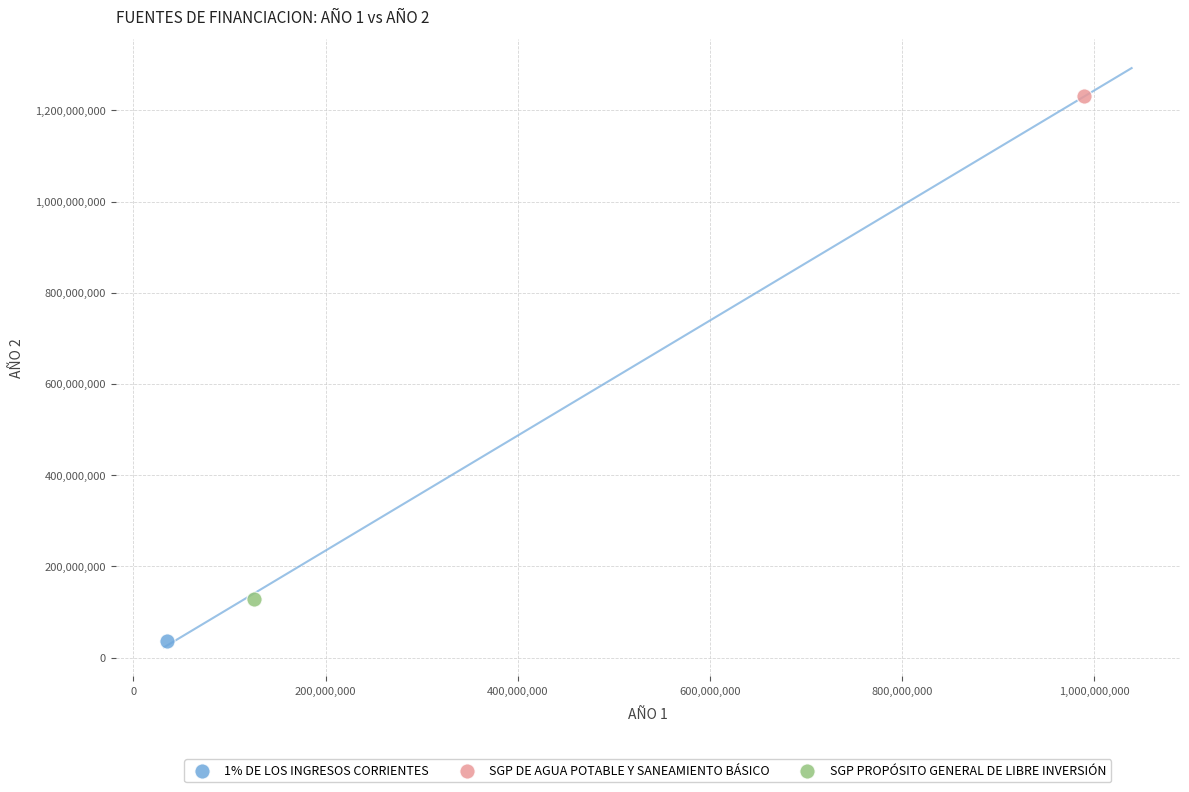

Which series reaches the minimum Y coordinate?

1% DE LOS INGRESOS CORRIENTES